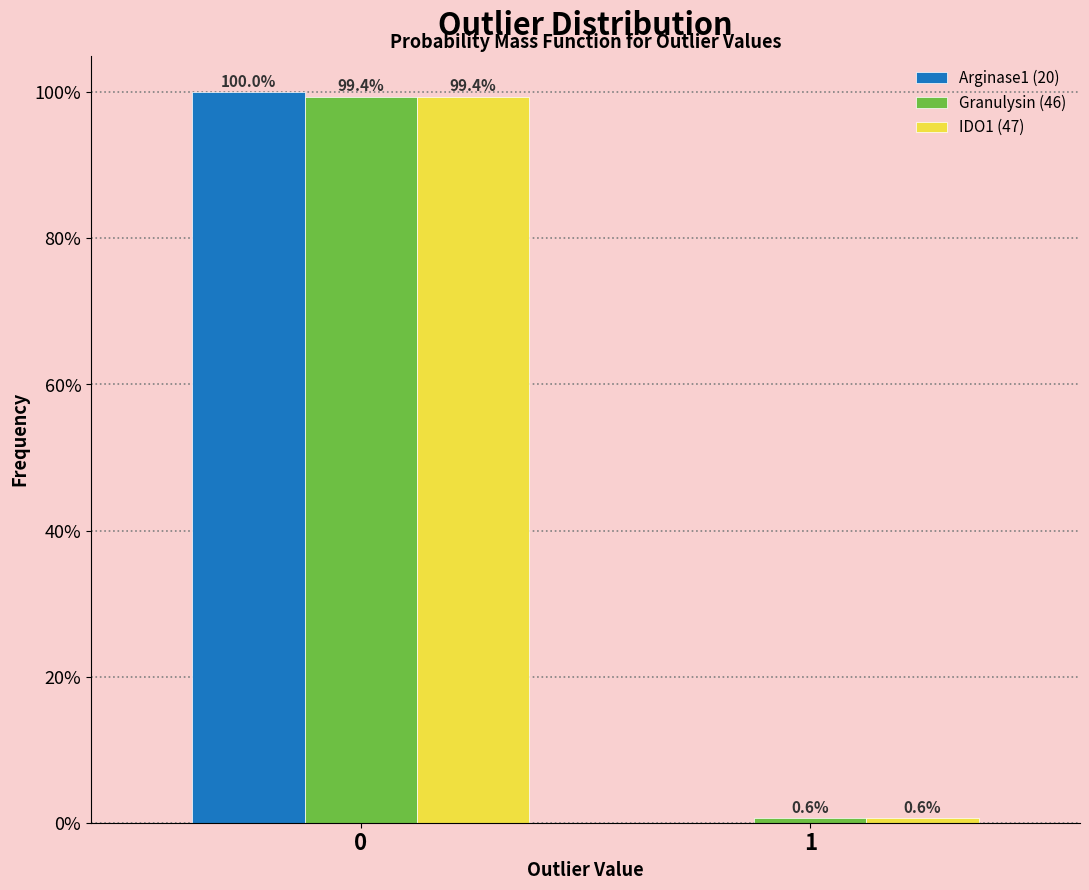

Reading left to right, transcribe all the data shown in this chart.

Arginase1 (20): 0=100.0	1=0.0
Granulysin (46): 0=99.4	1=0.6
IDO1 (47): 0=99.4	1=0.6